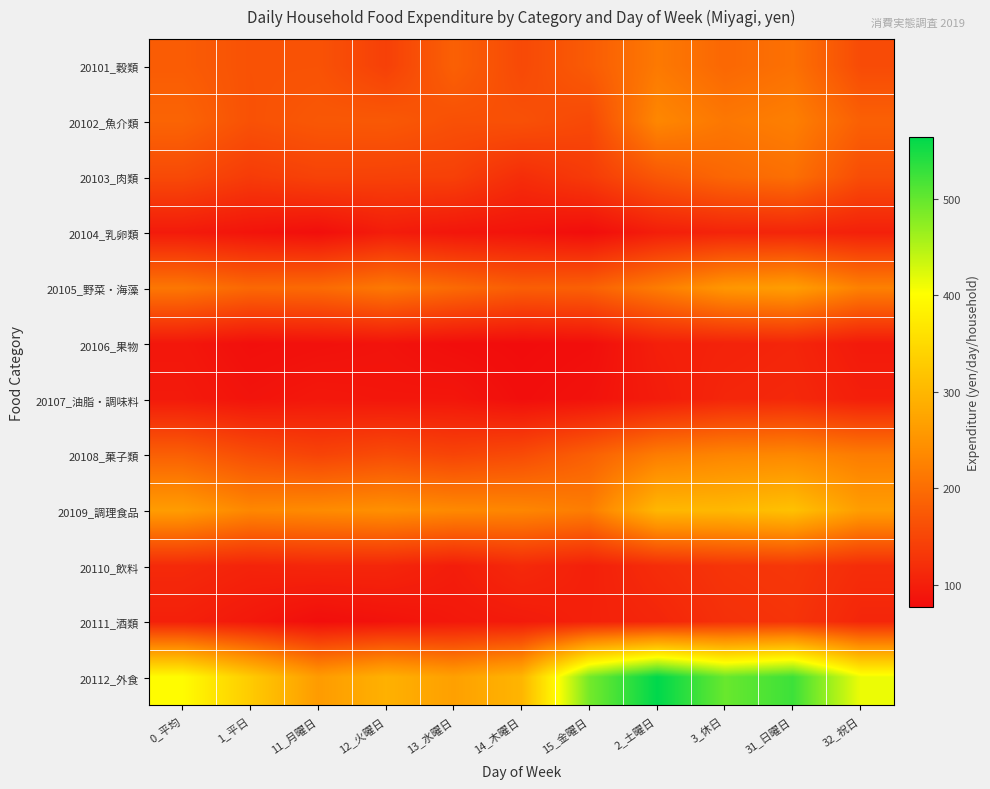

Which has a higher value, 1_平日 or 13_水曜日?

13_水曜日